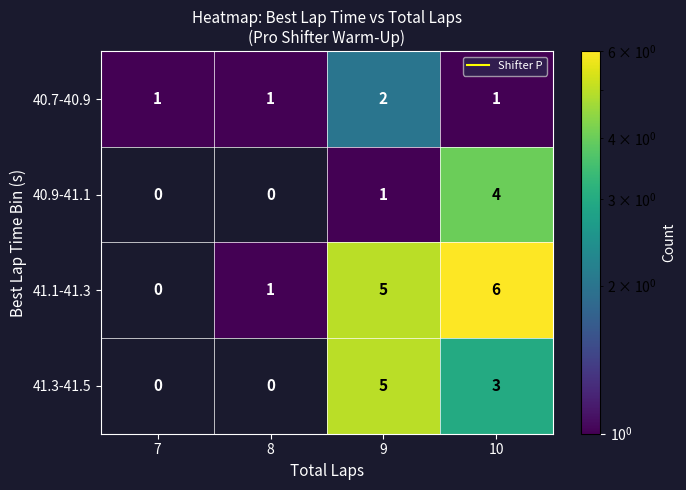

What is the spread (max minus min) of values at 10?

5